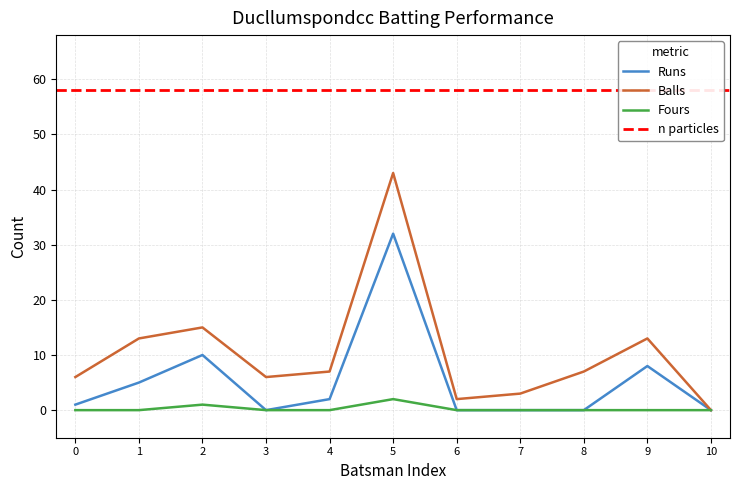

True or false: Runs and Balls cross at least once.

False